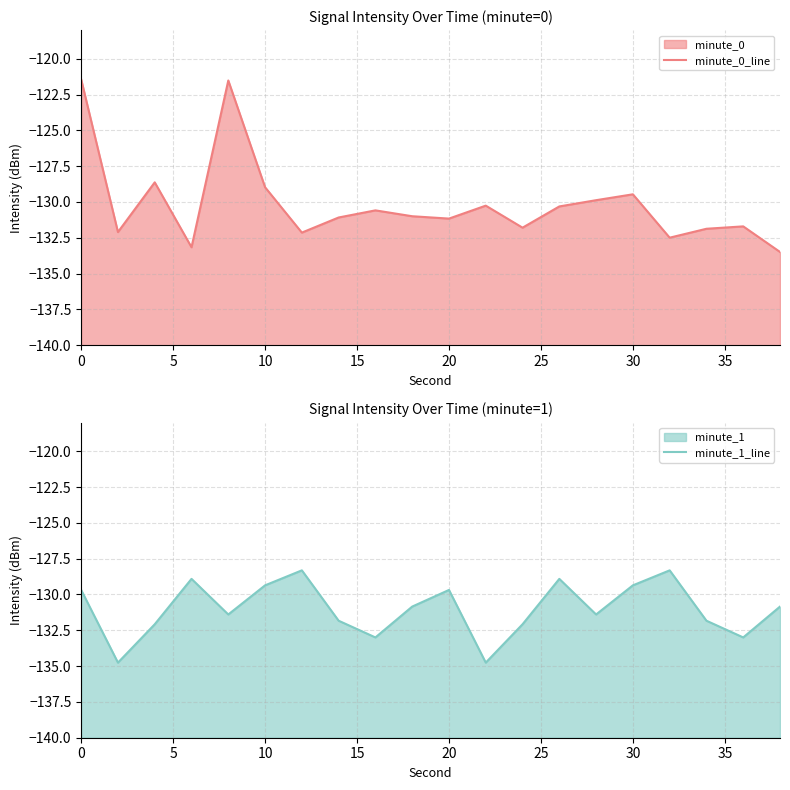

What is the greatest value displayed?

-121.4